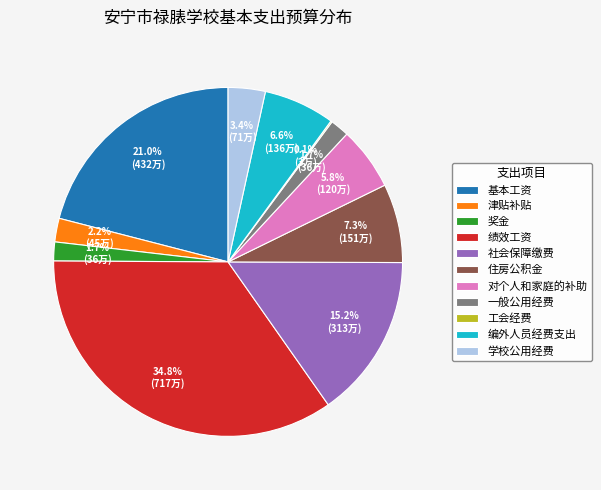

Is there any slice that represents more than half of the pie?

No